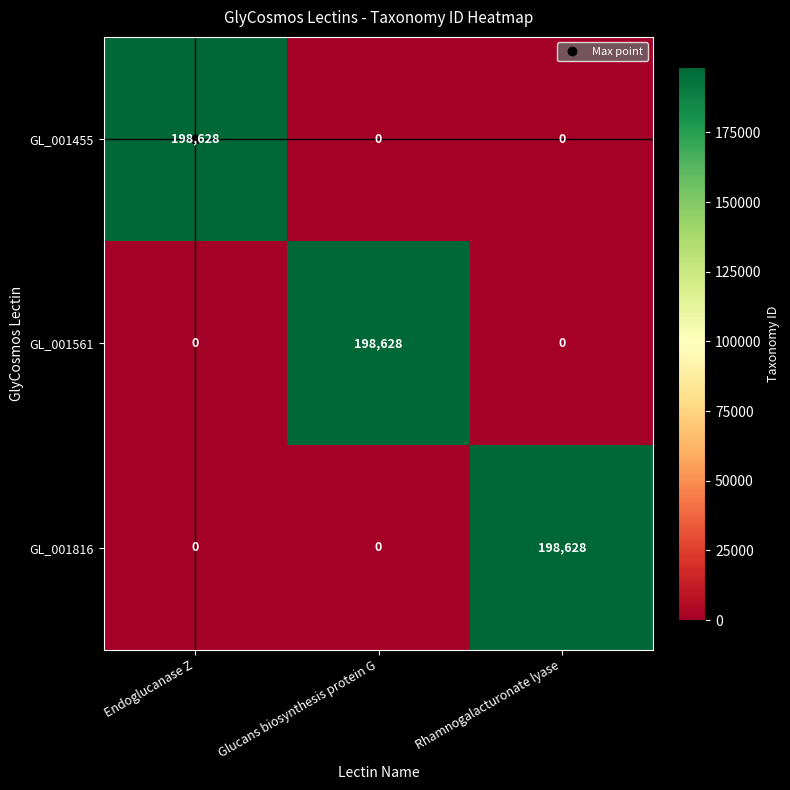

Which category has the highest value in the GL_001816 series?

Rhamnogalacturonate lyase